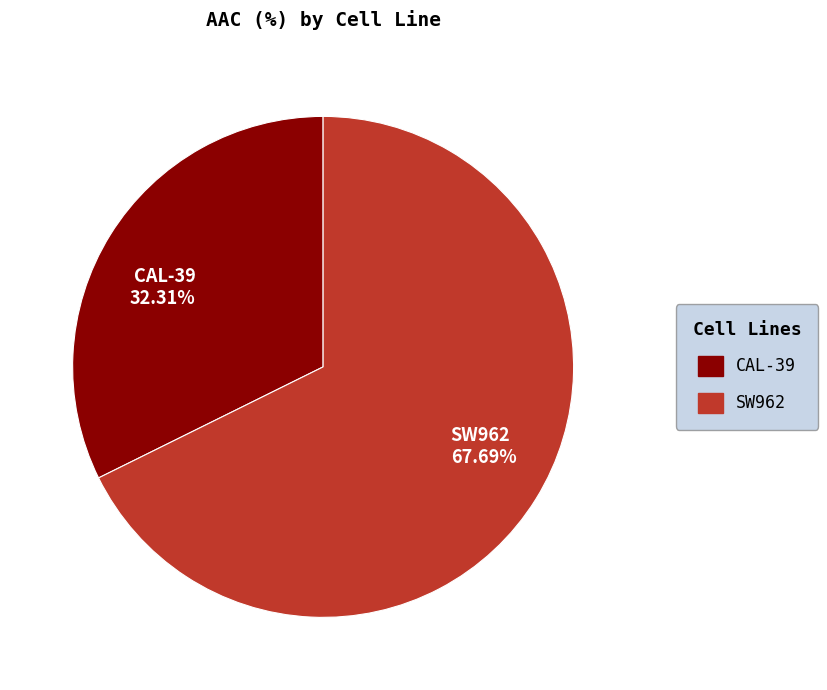

What is the largest slice in the pie chart?

SW962